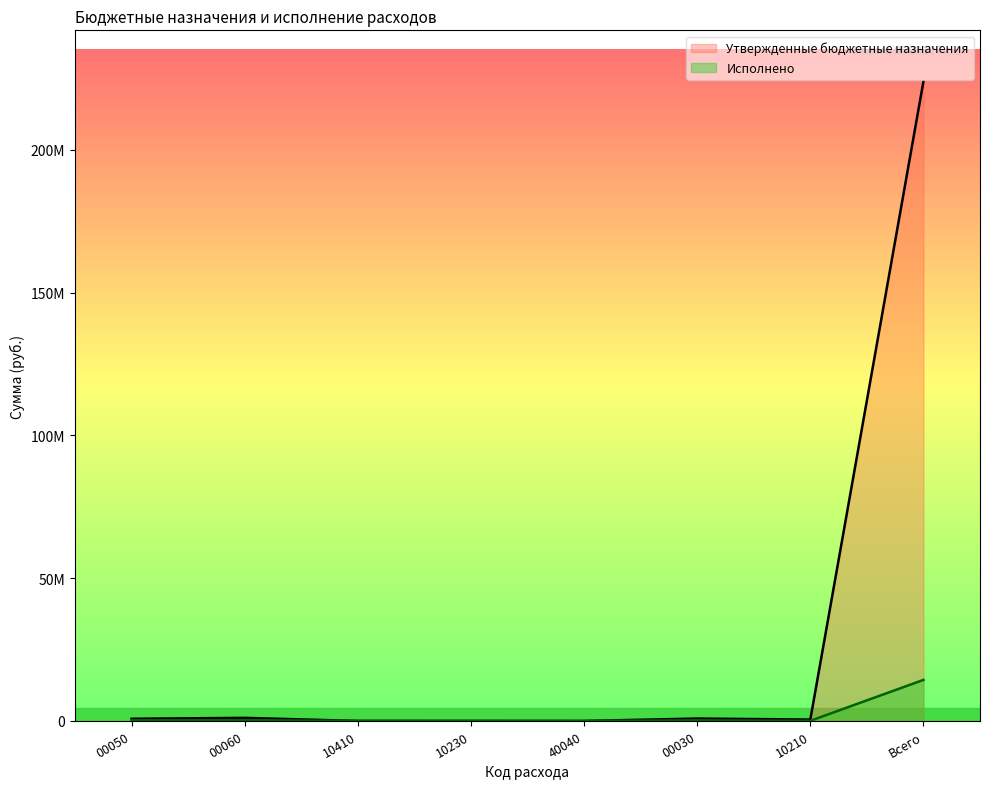

At 00030, list the series in order from smallest to largest.

Исполнено, Утвержденные бюджетные назначения